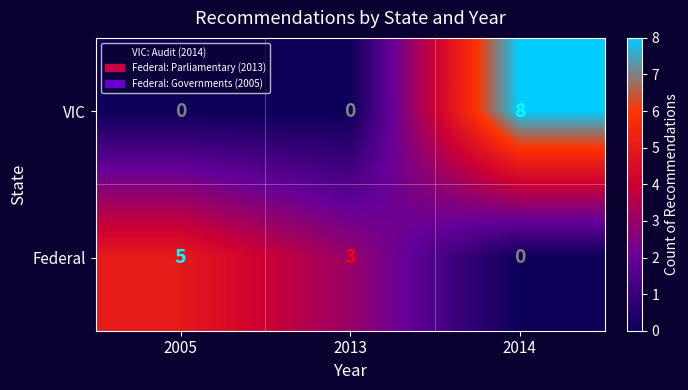

How many Federal values are between 0 and 5?

3